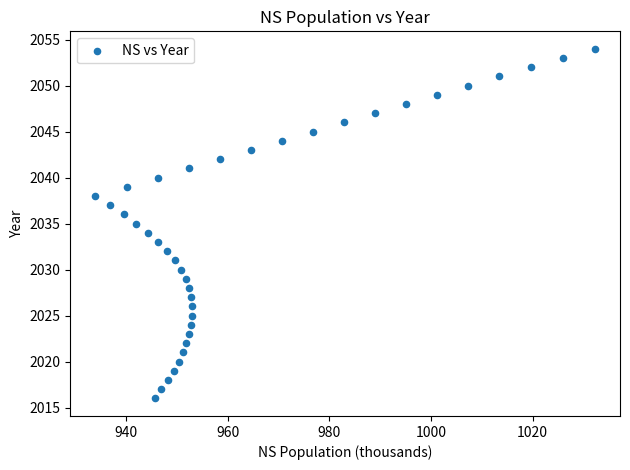

What is the range of Y values (max minus min)?

38